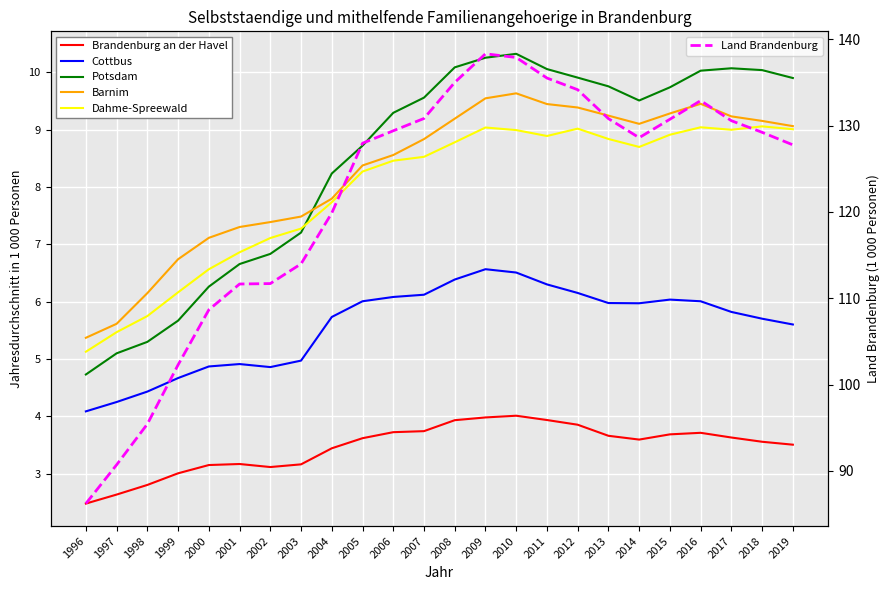

In Barnim, how many points are higher than both neighbors (excluding endpoints)?

2